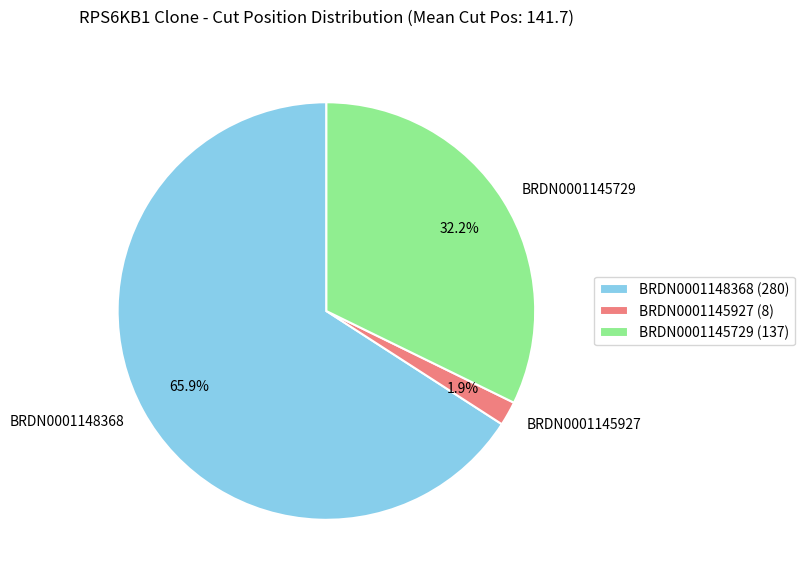

Which slice is the smallest?

BRDN0001145927